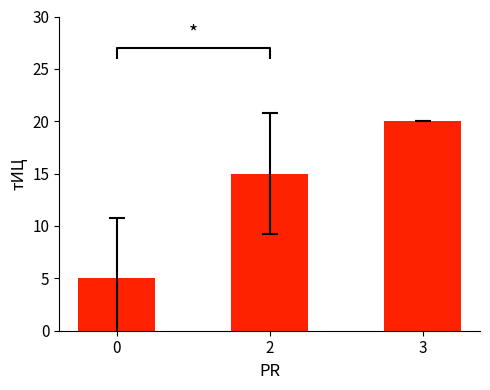

True or false: the data shows 15 at 2.

True